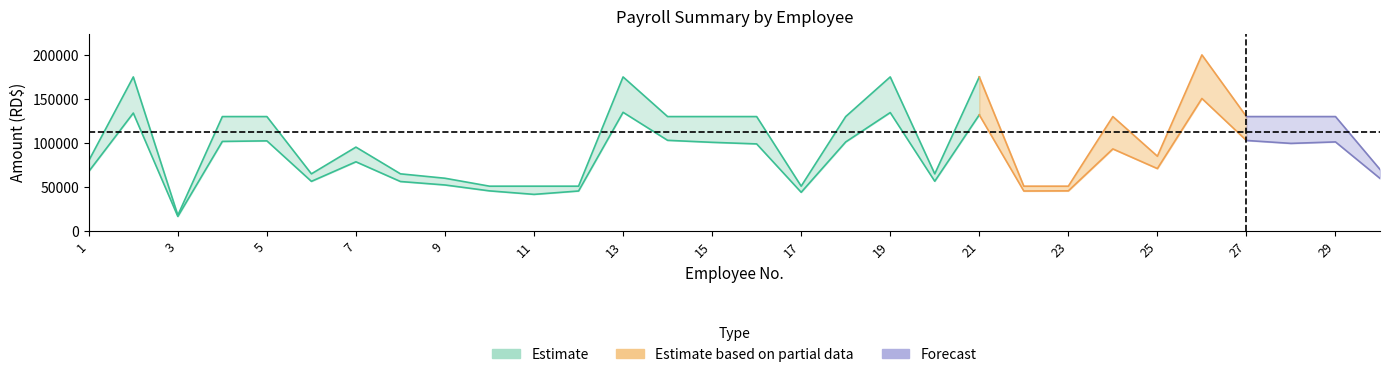

How many data points in SUELDO BRUTO (RD$) are above 130000?

5